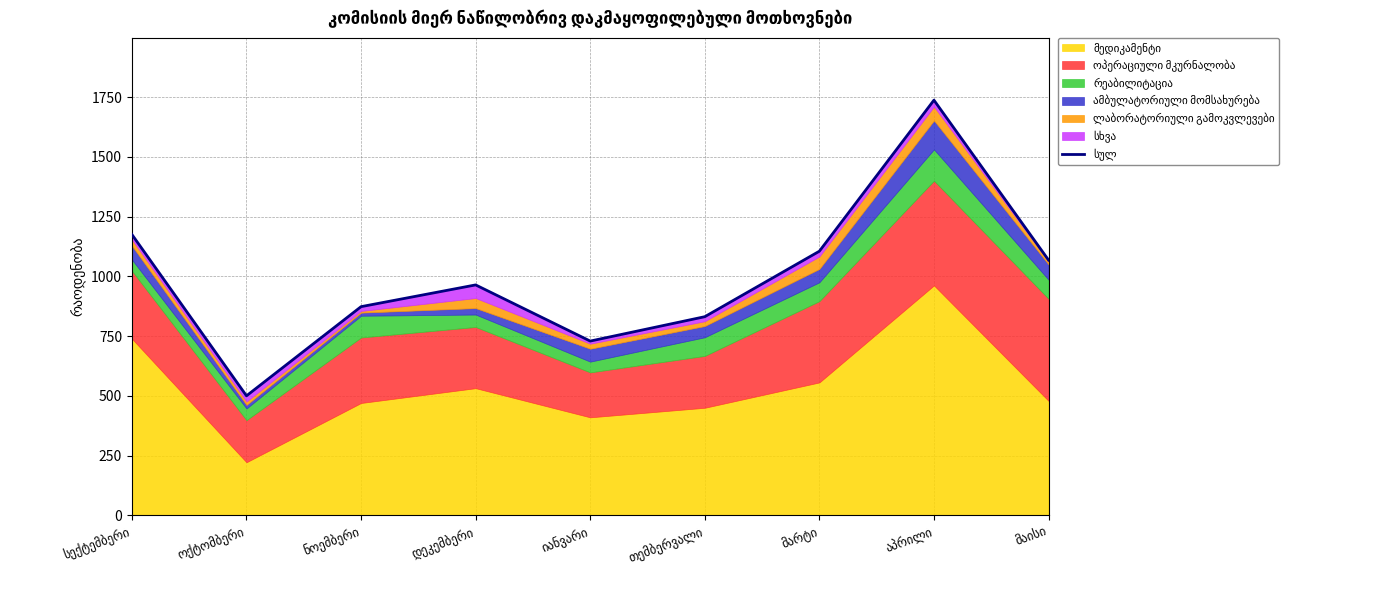

Read the value at თემბერვალი.

831